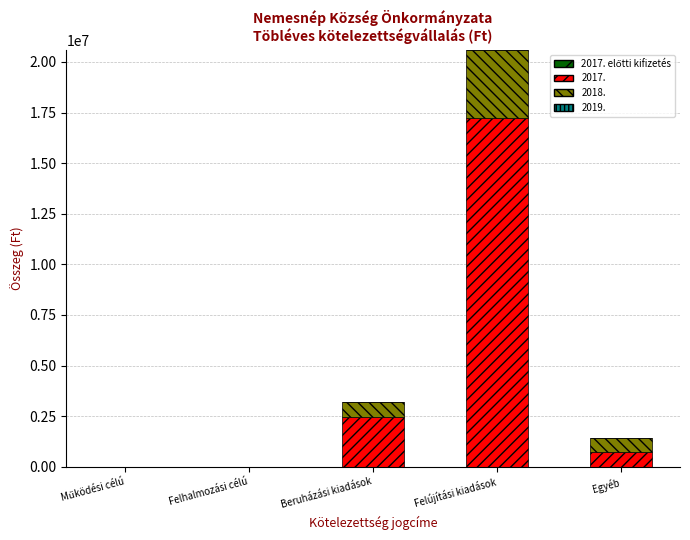

Which category has the highest value in the 2017. series?

Felújítási kiadások